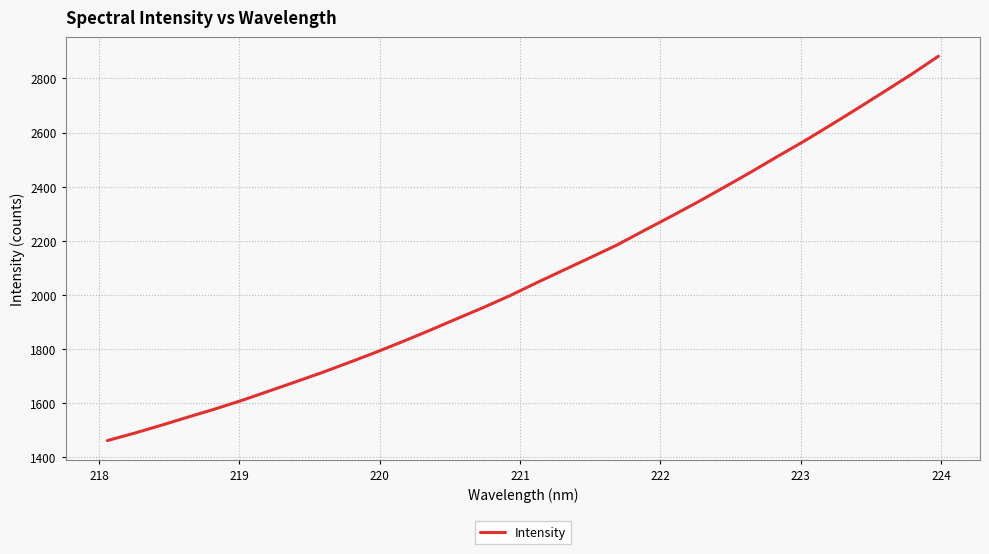

How many lines are shown in the chart?

1